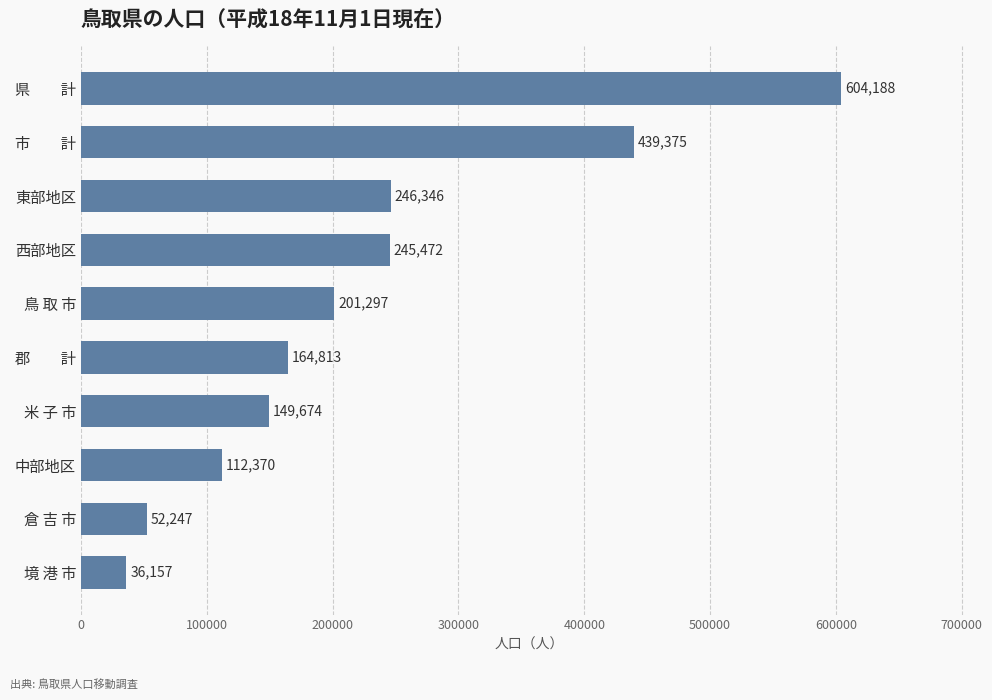

Approximately how many times larger is the value at 倉 吉 市 compared to 境 港 市?

1.4